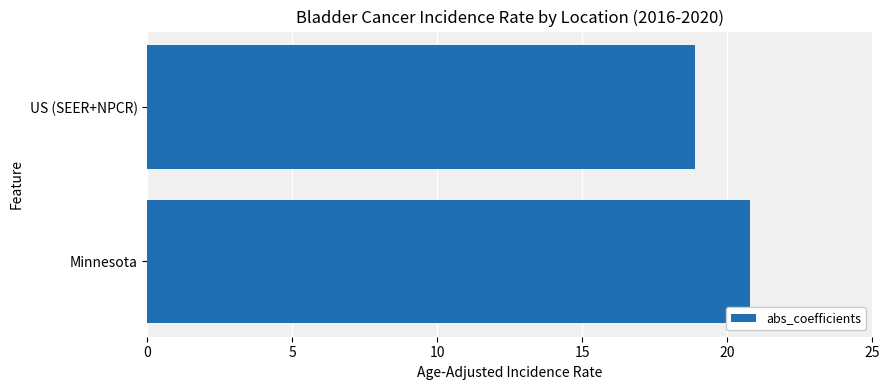

The chart shows a value of 18.9 at US (SEER+NPCR). True or false?

True